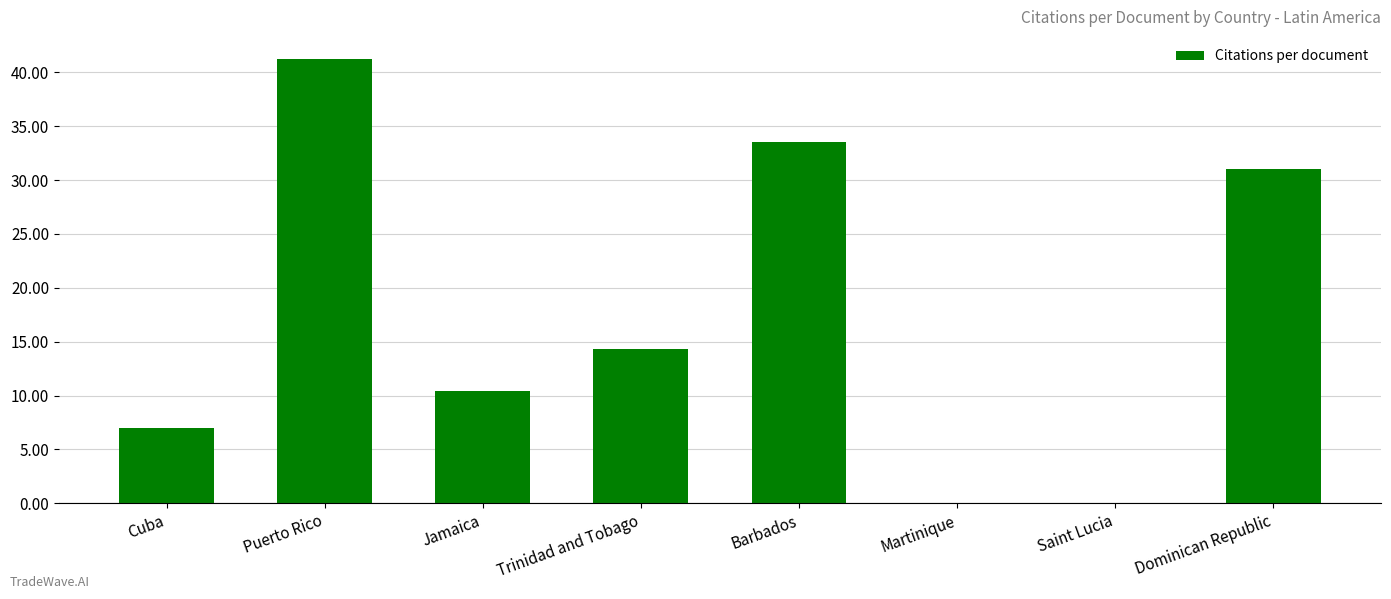

Reading left to right, list all the values displayed in this chart.

7.0	41.2	10.4	14.3	33.5	0.0	0.0	31.0